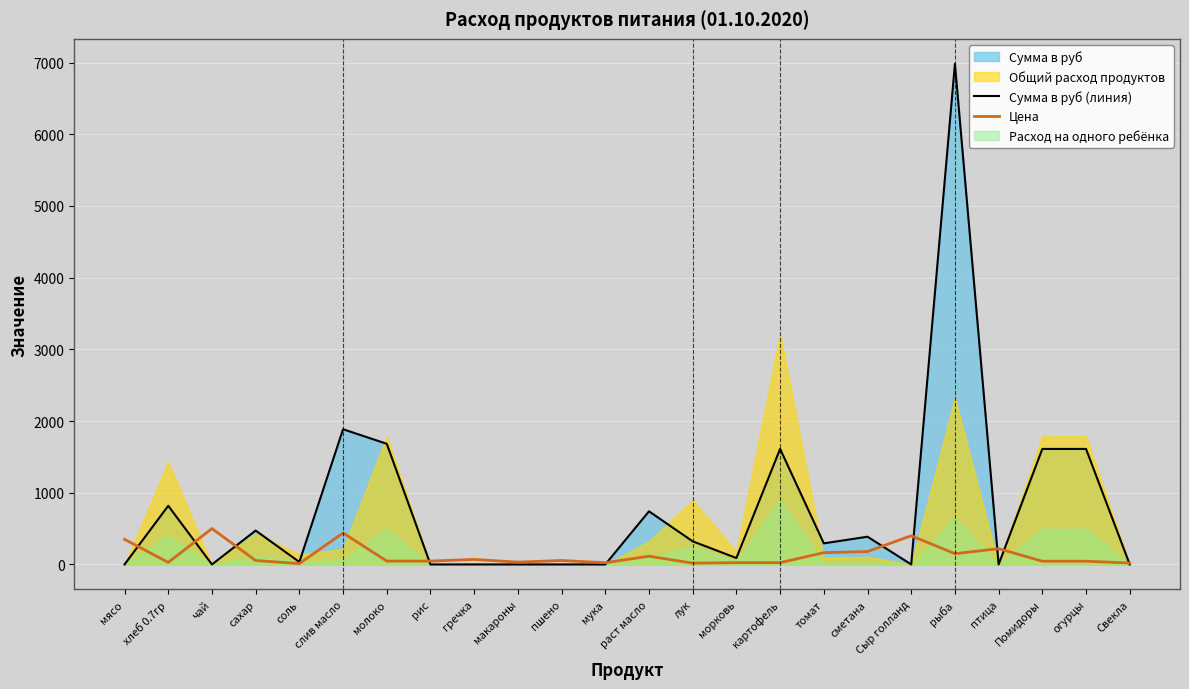

True or false: Сумма в руб (линия) and Цена cross at least once.

True